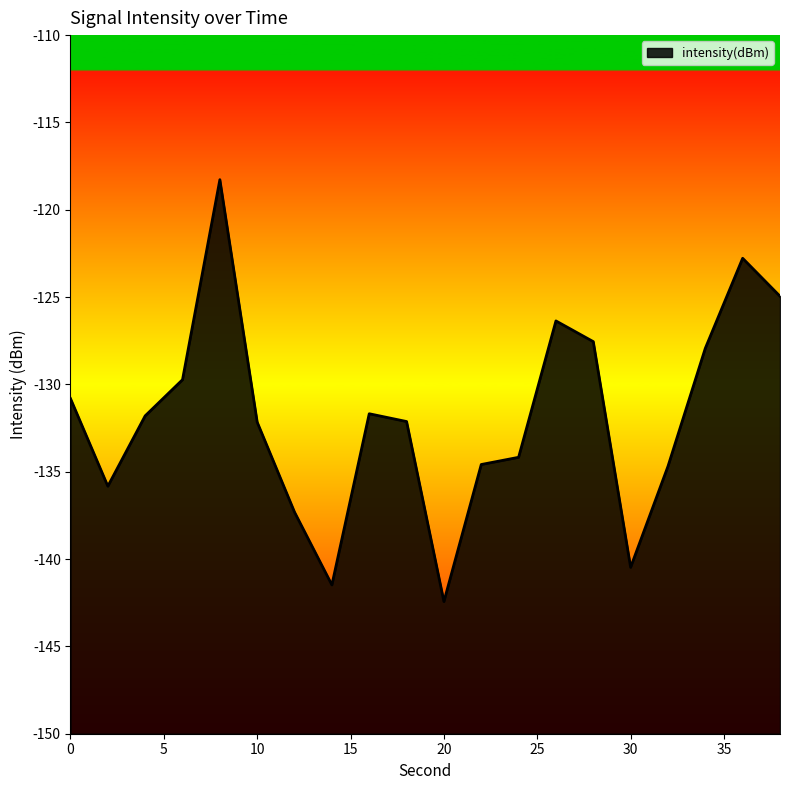

Which category has the highest value across all series?

8